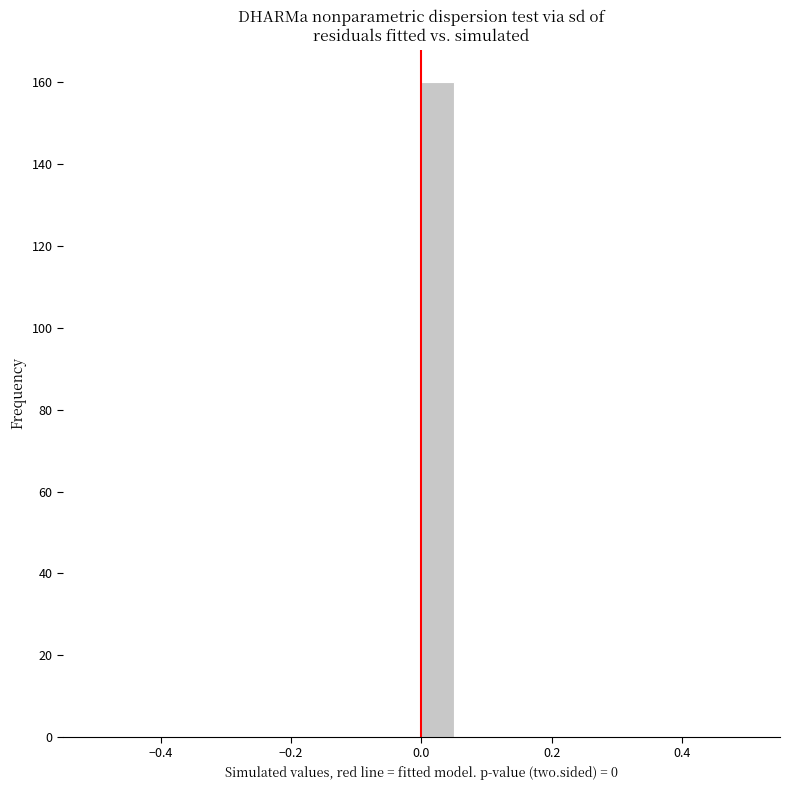

Around what value on the x-axis is the tallest bar? Give the approximate position of its centre, as read against the axis.

0.02